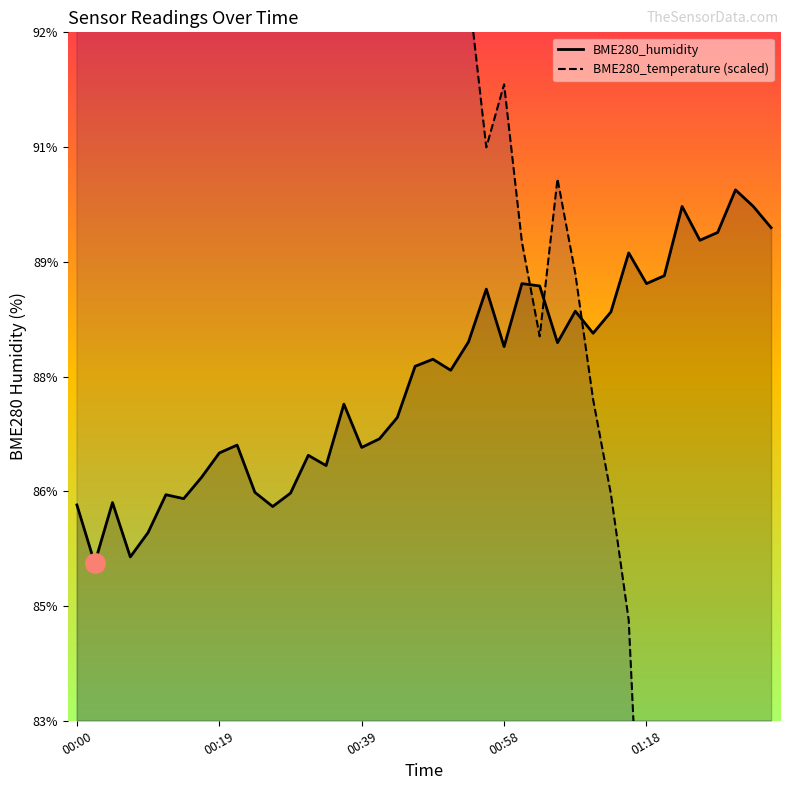

Where is BME280_humidity nearest to the value 87?

17